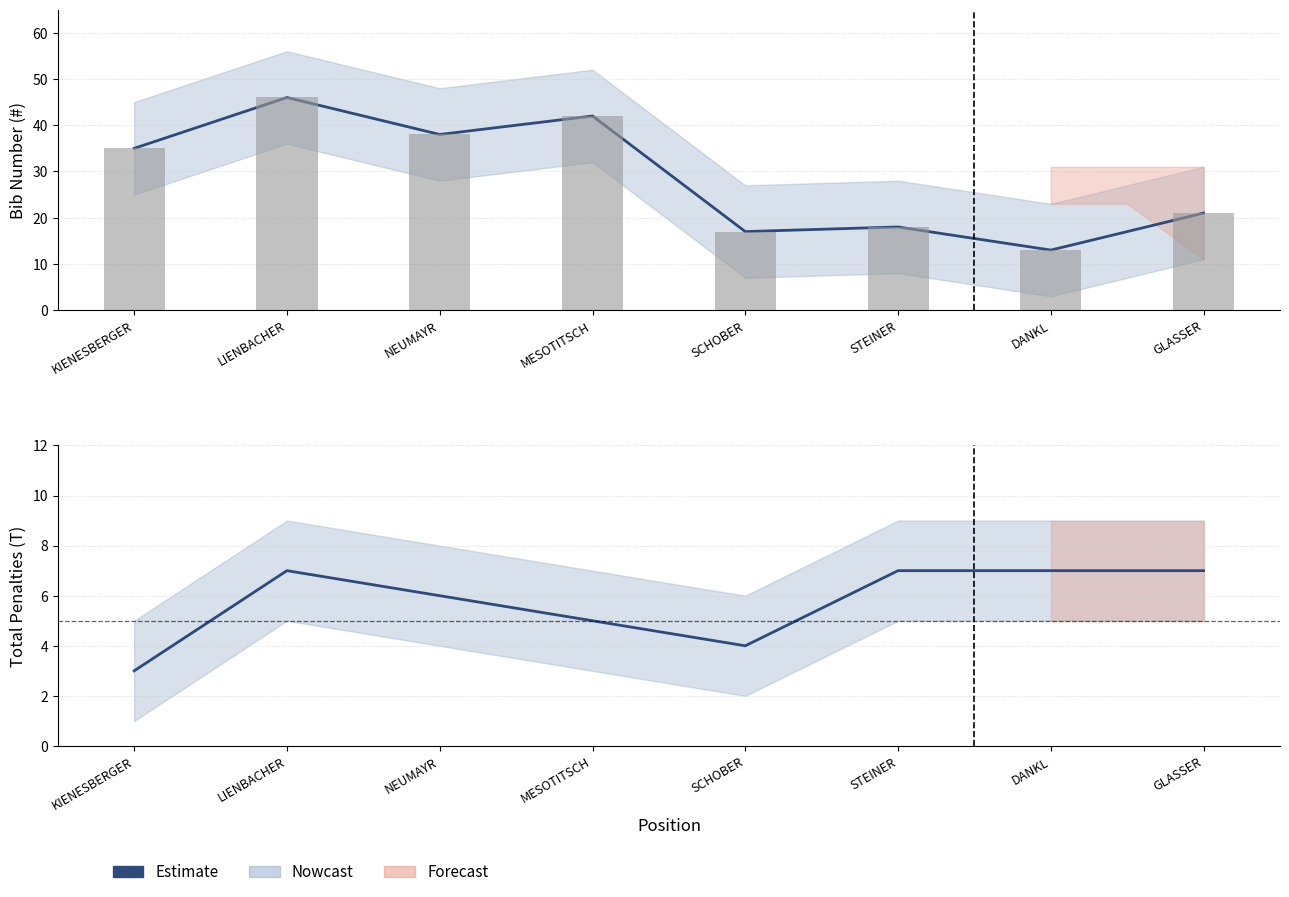

Reading left to right, extract all data points from this chart.

KIENESBERGER=3	LIENBACHER=7	NEUMAYR=6	MESOTITSCH=5	SCHOBER=4	STEINER=7	DANKL=7	GLASSER=7